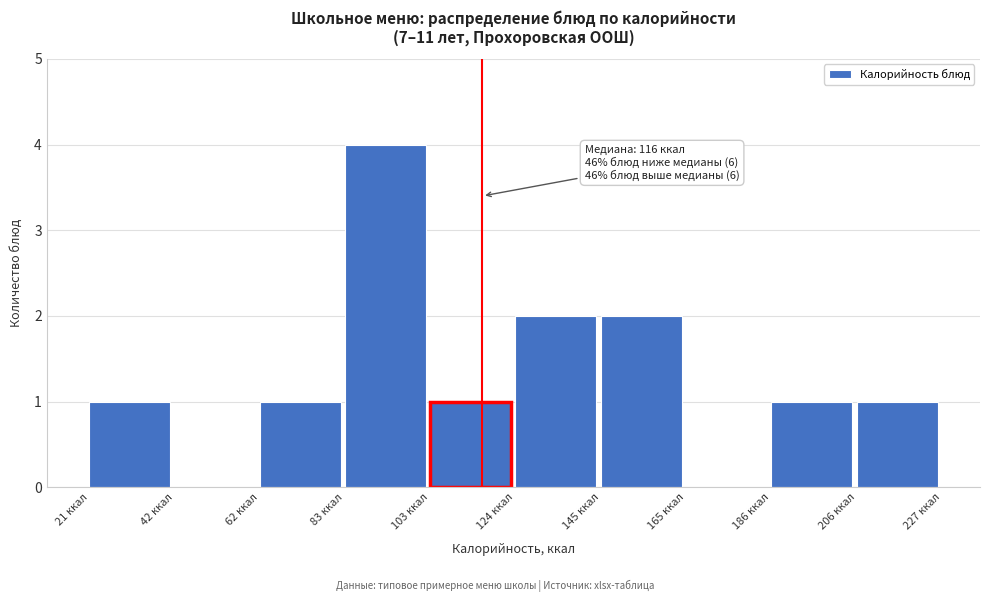

Which range on the x-axis has the tallest bar?

85 to 105